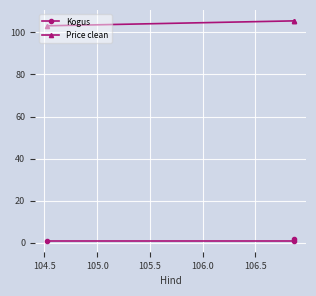

Rank the series at 104.5 from lowest to highest value.

Kogus, Price clean